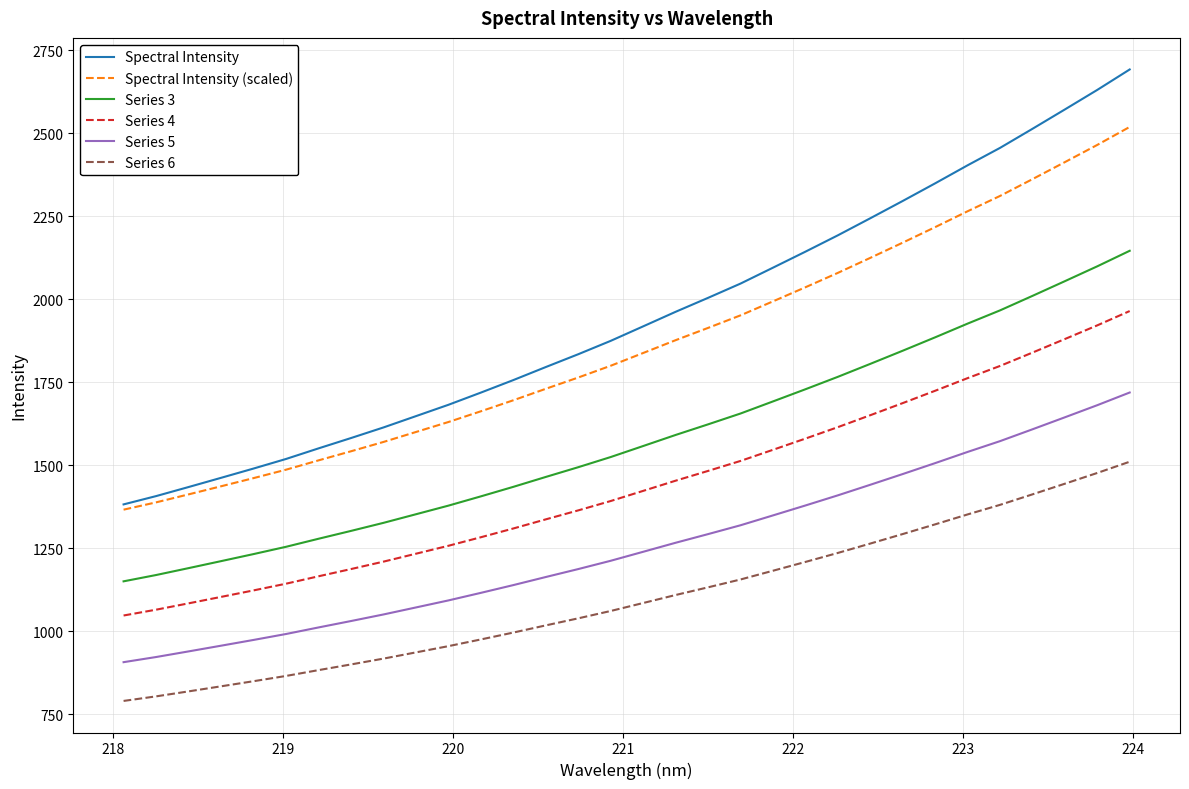

List the series in order of their peak value, highest first.

Spectral Intensity, Spectral Intensity (scaled), Series 3, Series 4, Series 5, Series 6